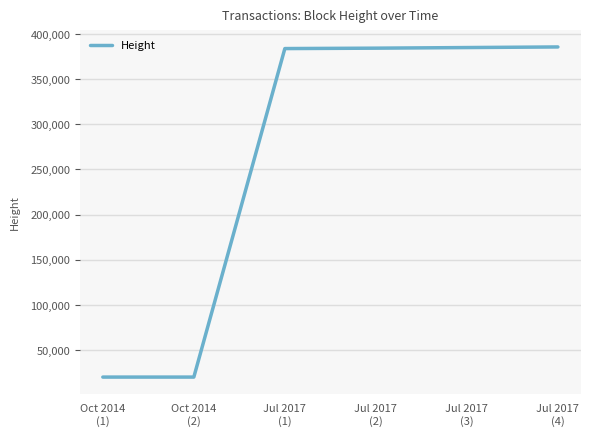

What is the difference between the maximum and minimum values?

365369